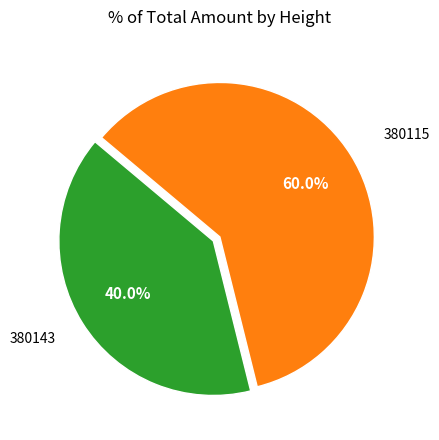

Is there a majority slice in this chart?

Yes